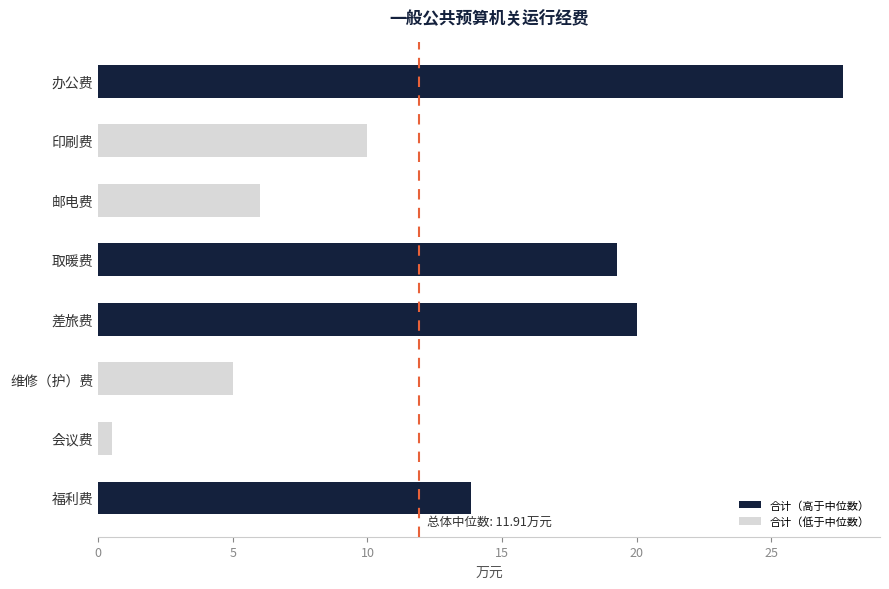

Rank the categories by 合计（低于中位数） value from highest to lowest.

办公费, 邮电费, 差旅费, 会议费